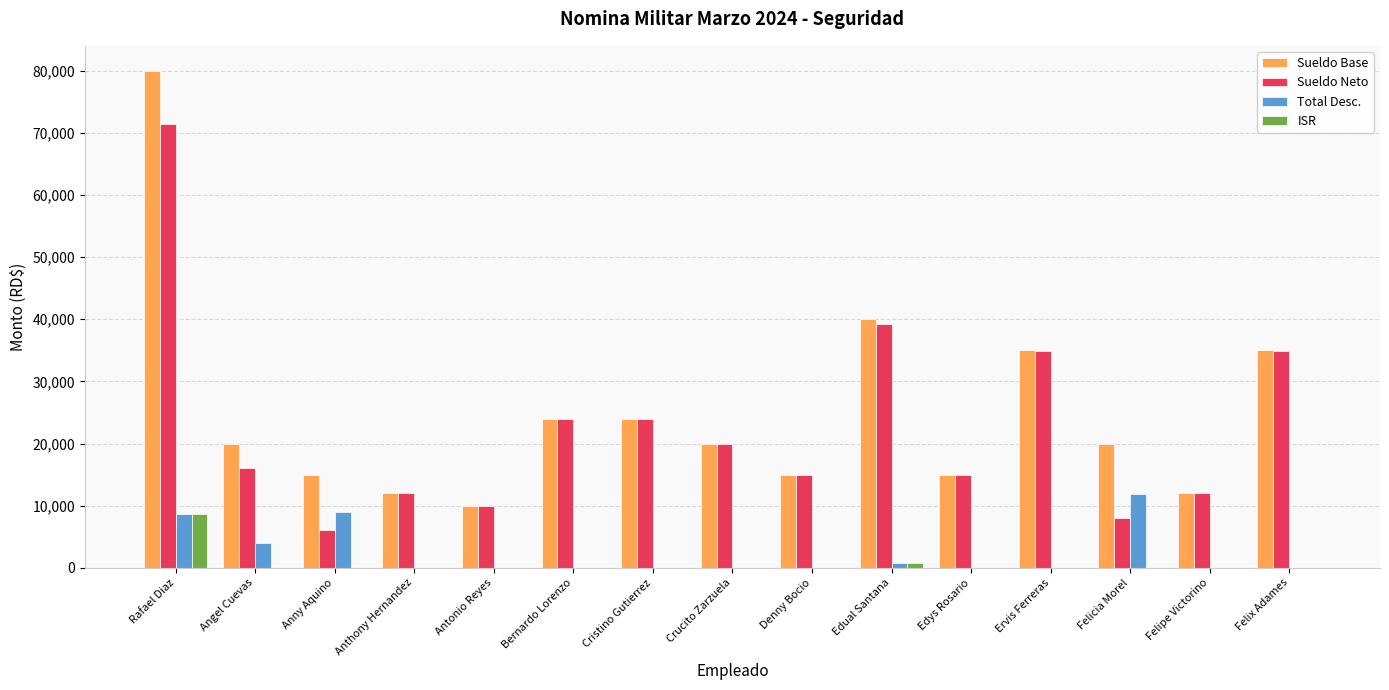

What is the sum of all Sueldo Base values?

377000.0